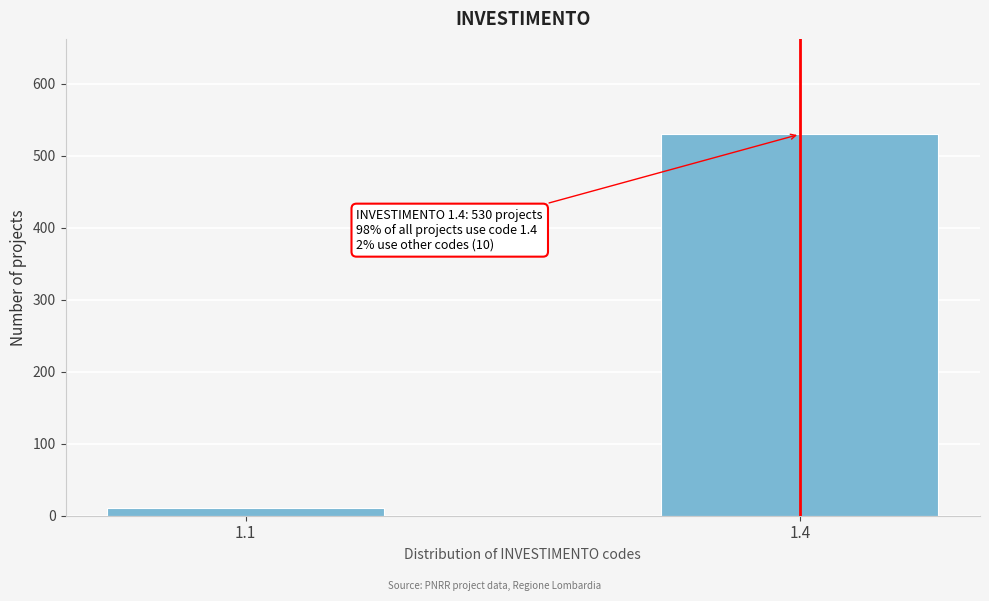

Reading right to left, extract all data points from this chart.

1.4=530	1.1=10